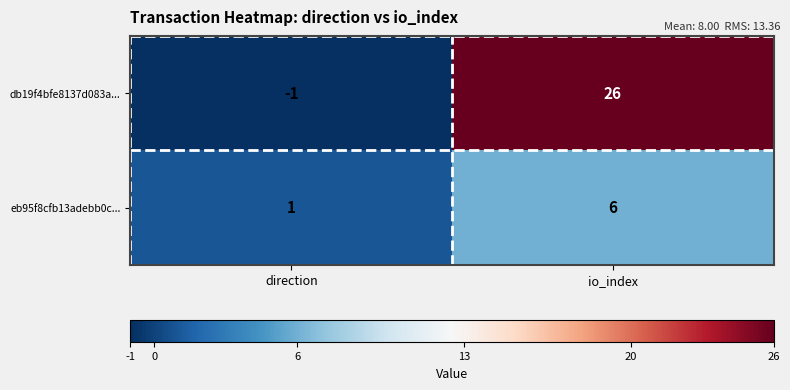

What is the total value across all series at io_index?

32